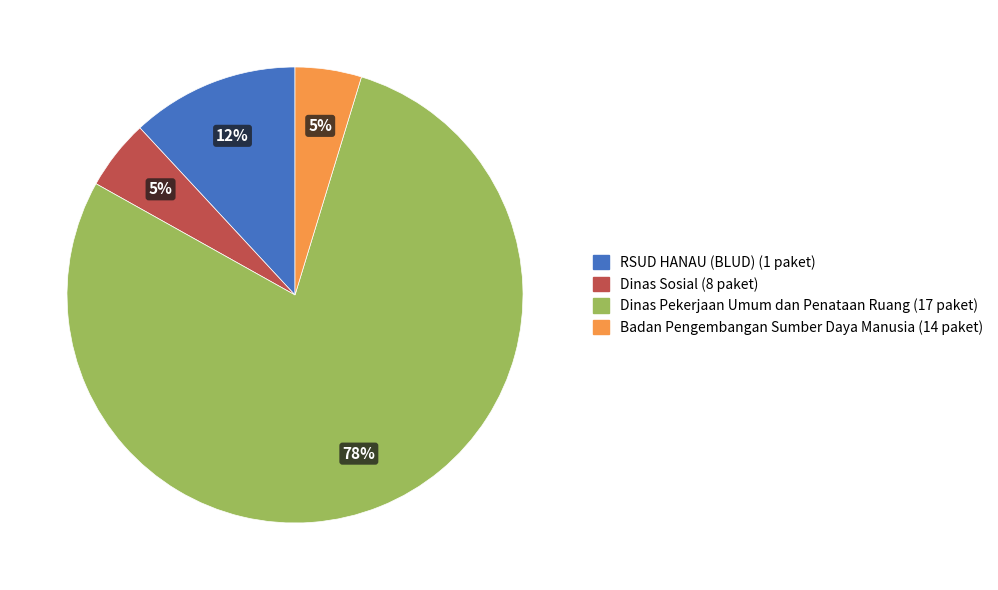

Is there a majority slice in this chart?

Yes